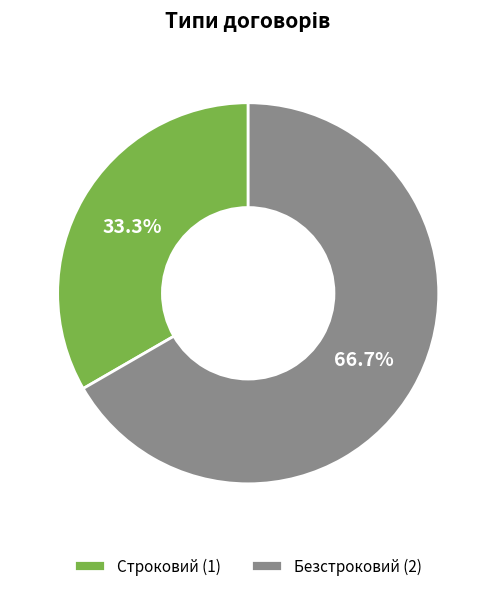

Is there any slice that represents more than half of the pie?

Yes